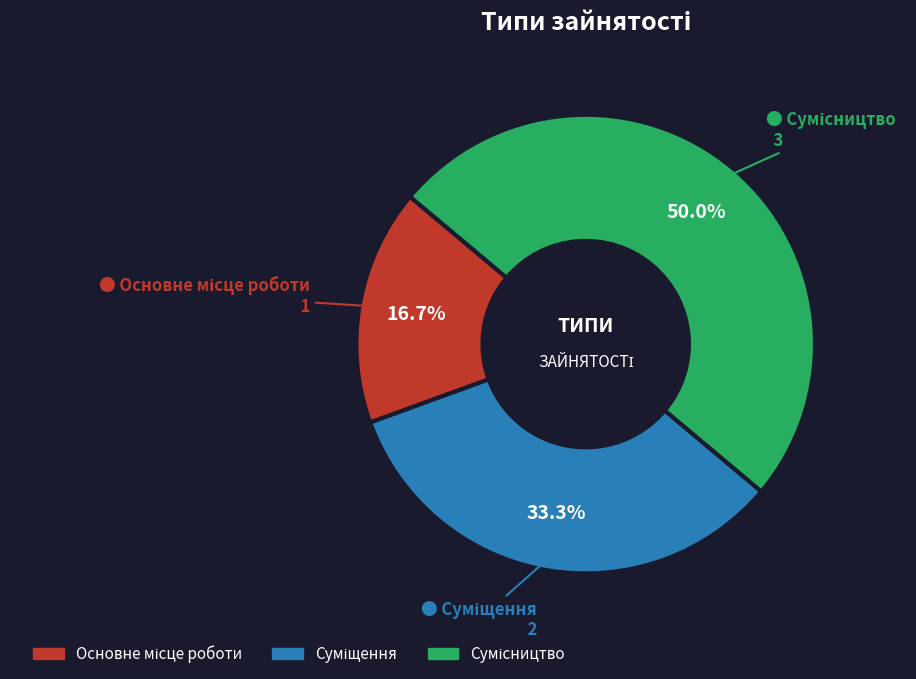

To the nearest percent, what is the combined percentage of Основне місце роботи and Суміщення?

50%